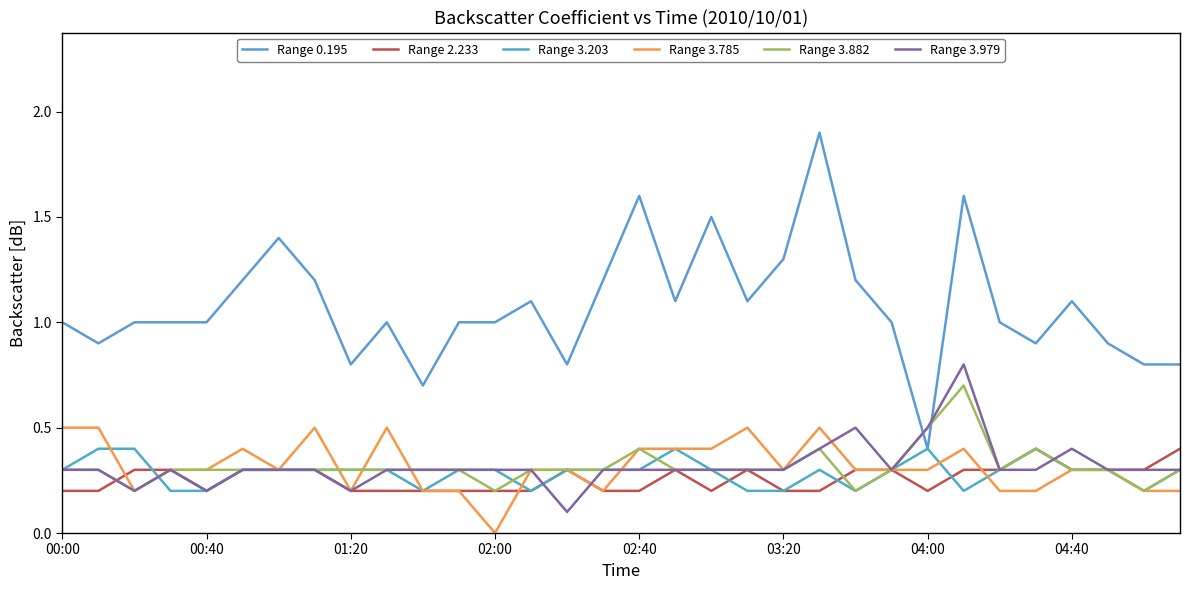

What is the difference between the maximum and minimum values in the Range 2.233 series?

0.2